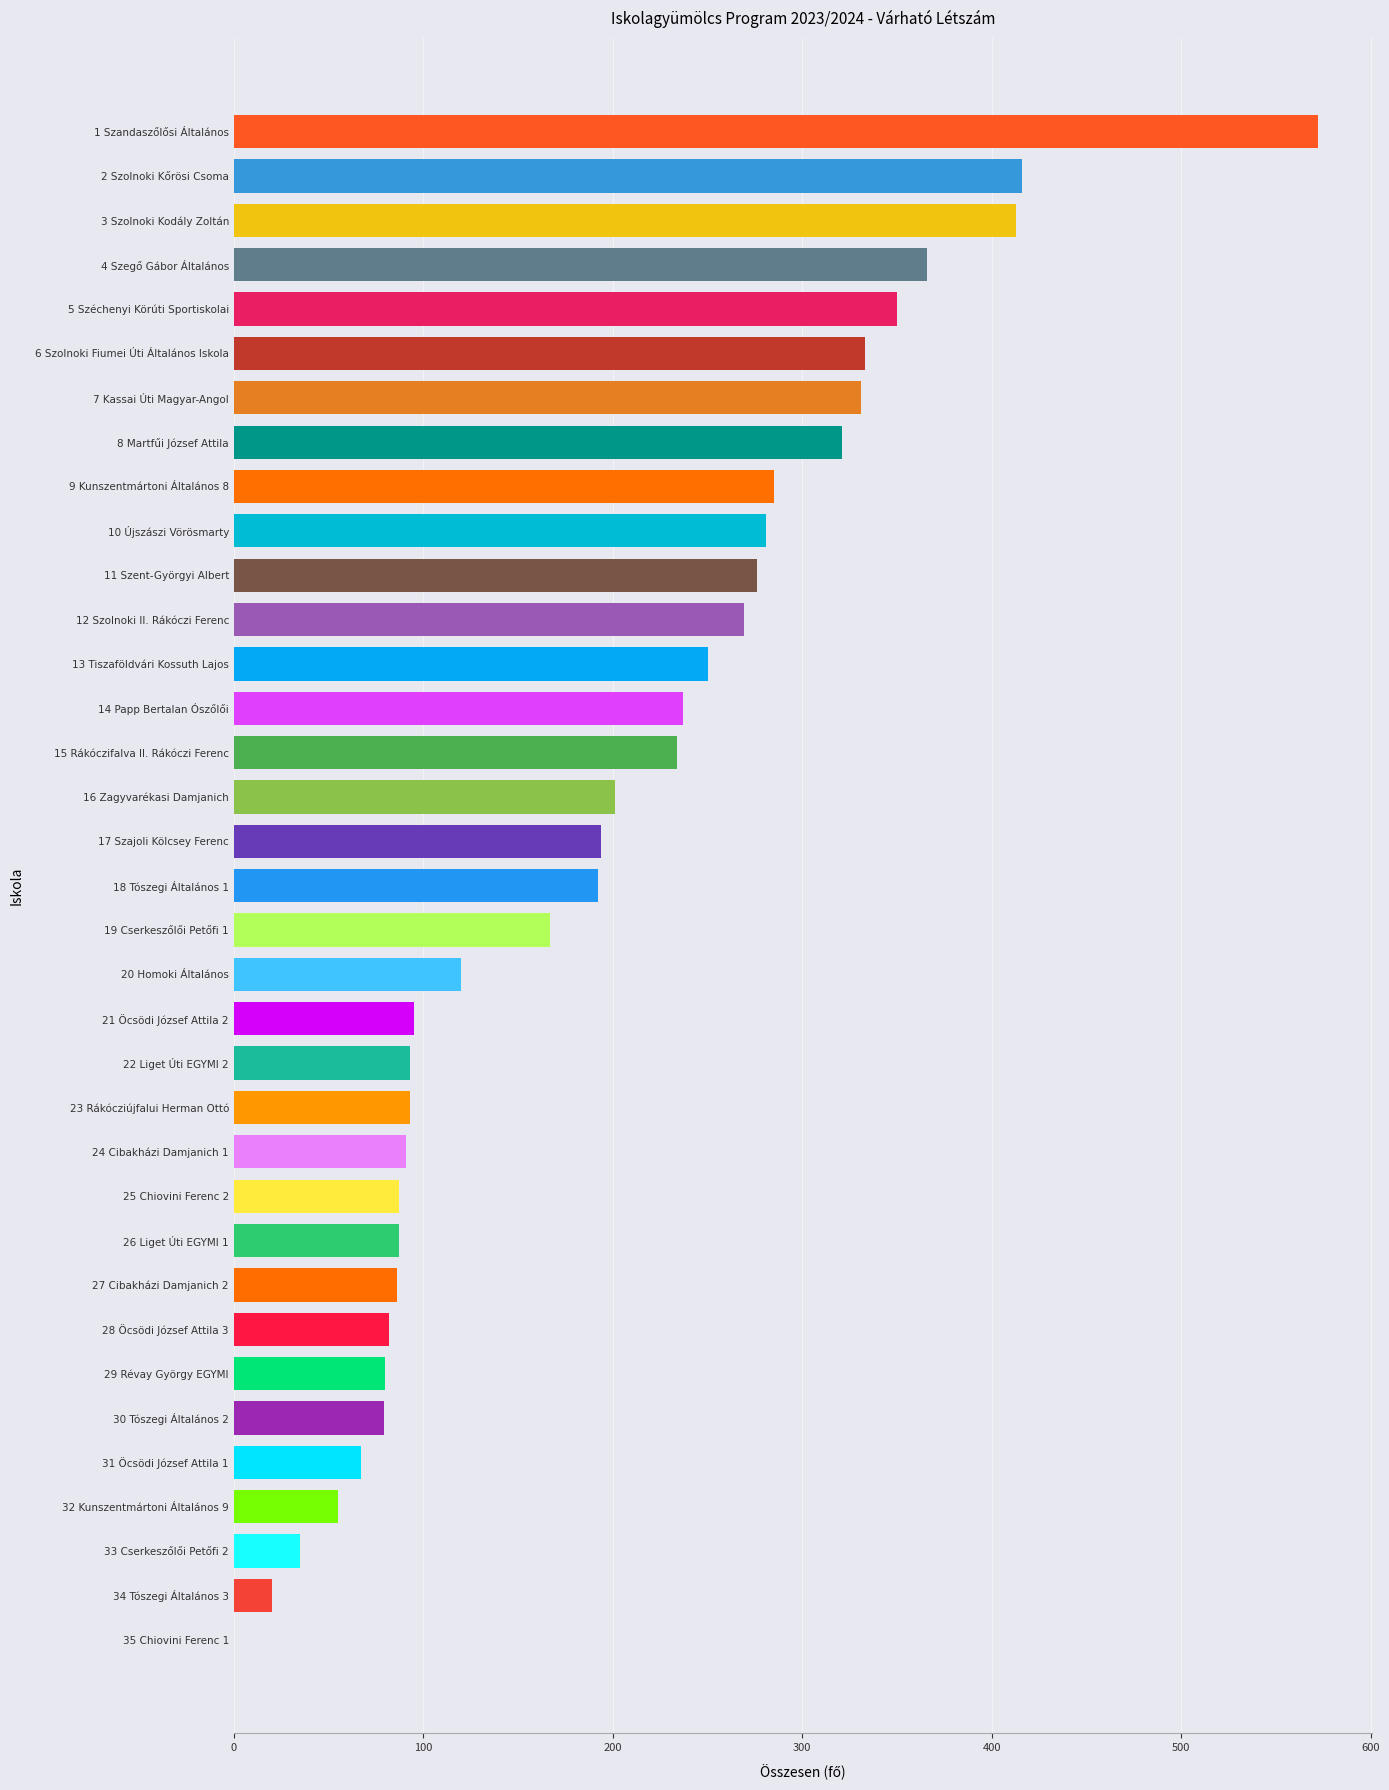

The value at 27 Cibakházi Damjanich 2 is 86. True or false?

True